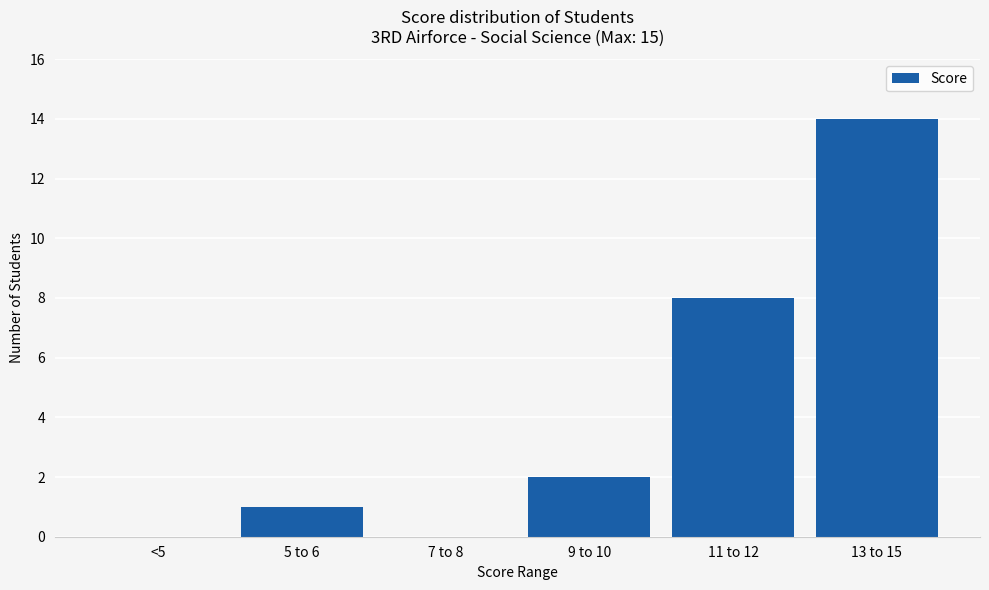

What is the sum of the values at 11 to 12 and 13 to 15?

22